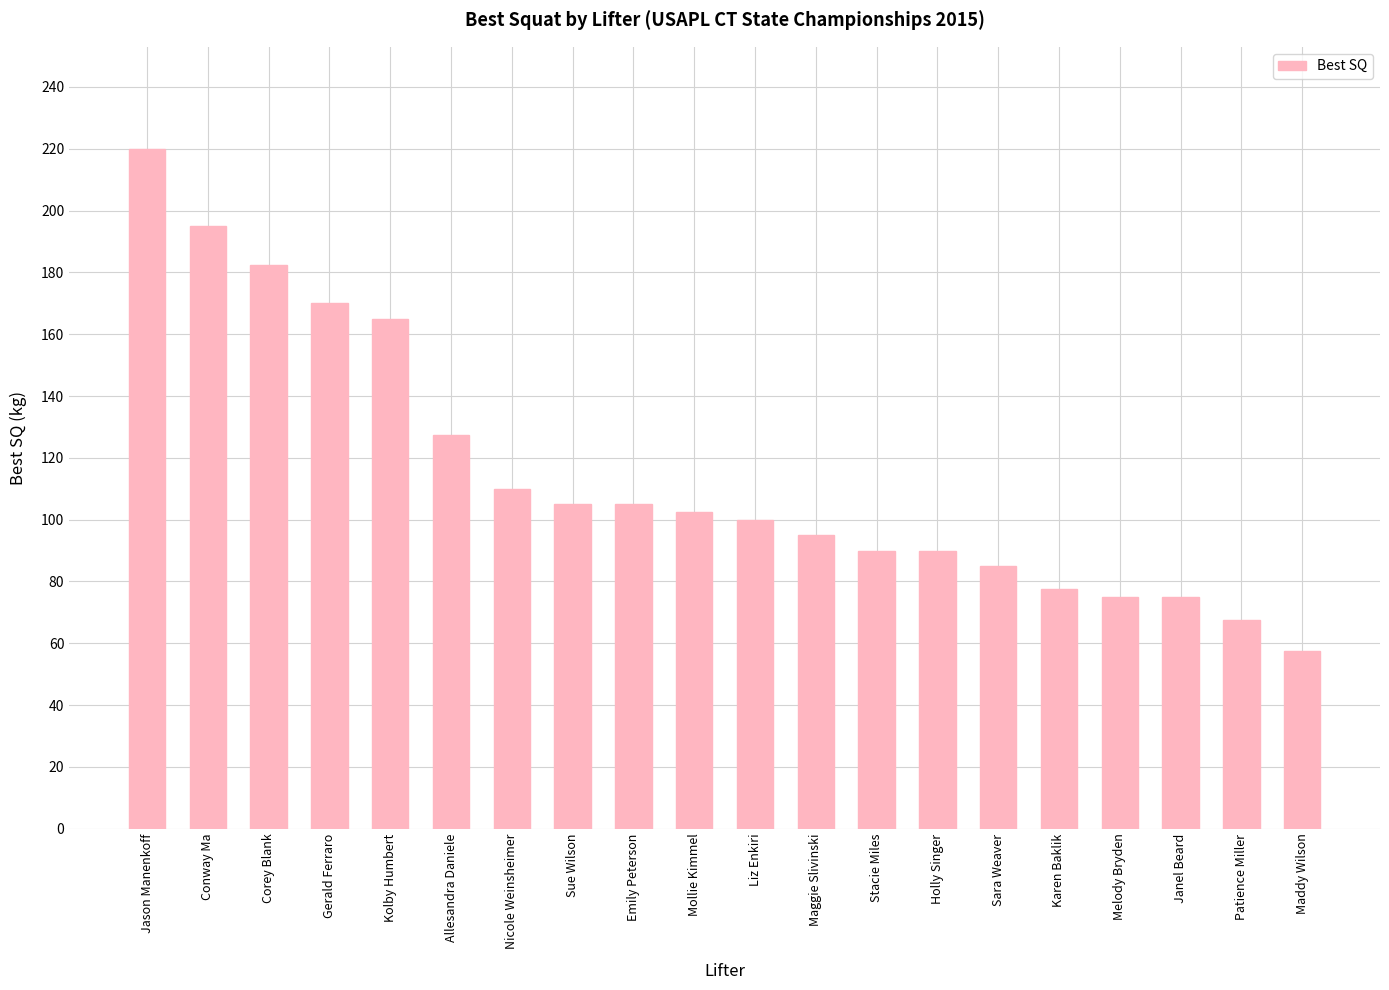

Approximately how many times larger is the value at Kolby Humbert compared to Emily Peterson?

1.6